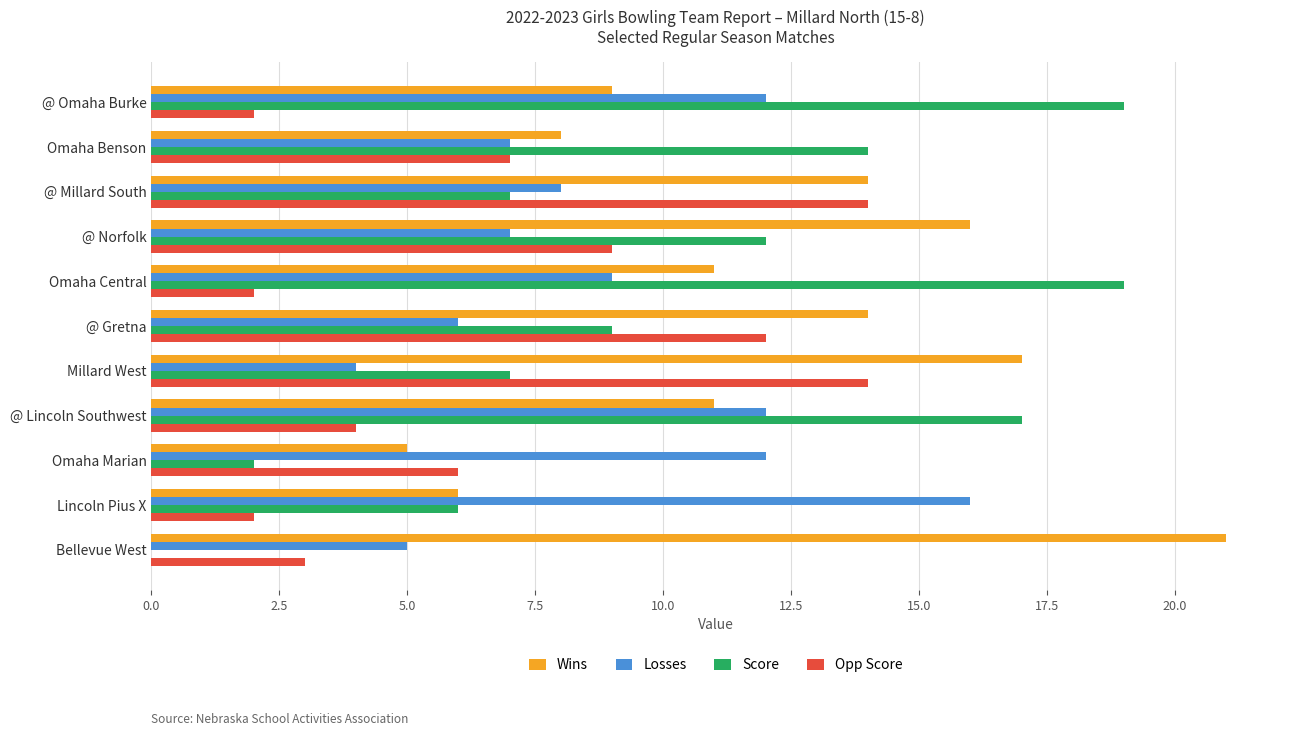

What is the highest value of the Opp Score series?

14